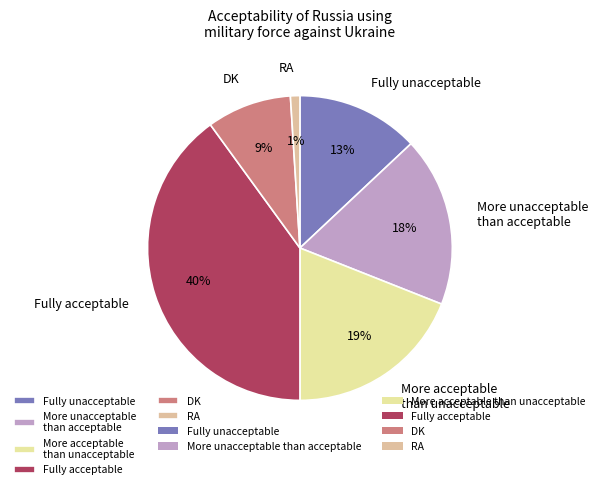

How many segments does this pie chart have?

6